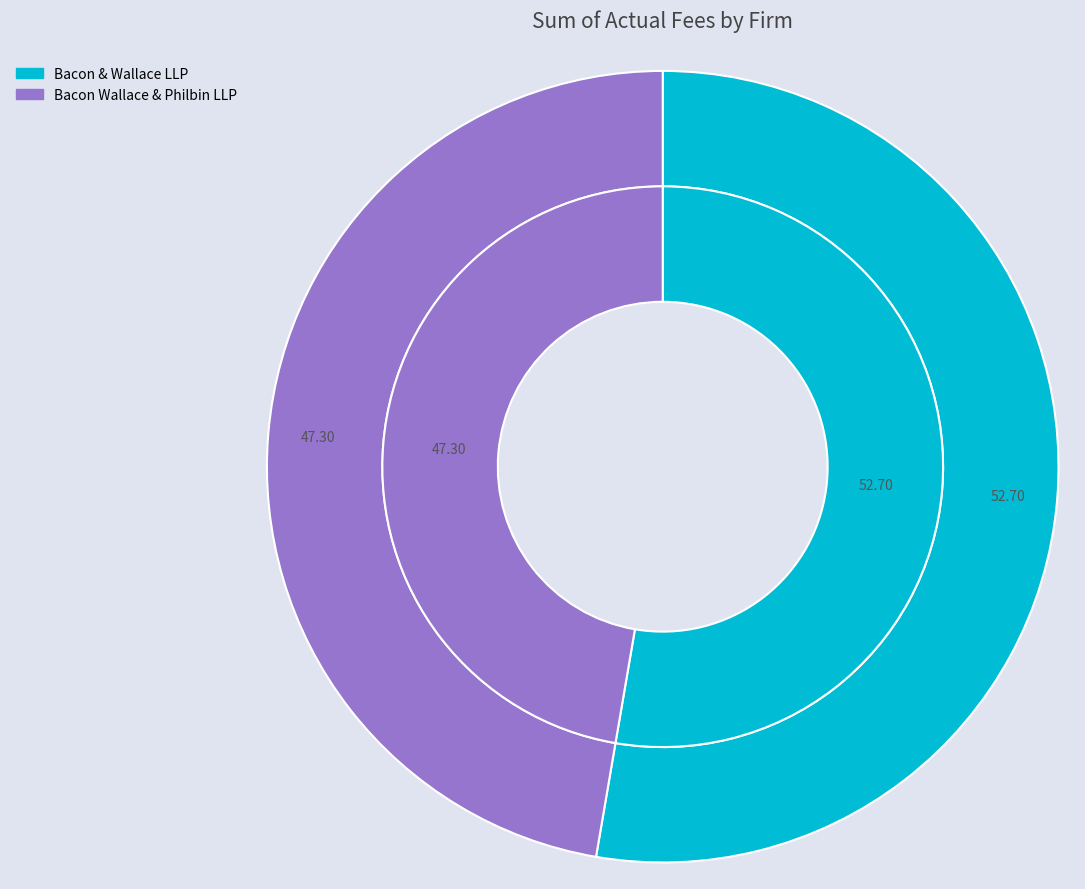

Rank the categories by value from lowest to highest.

Bacon Wallace & Philbin LLP, Bacon & Wallace LLP